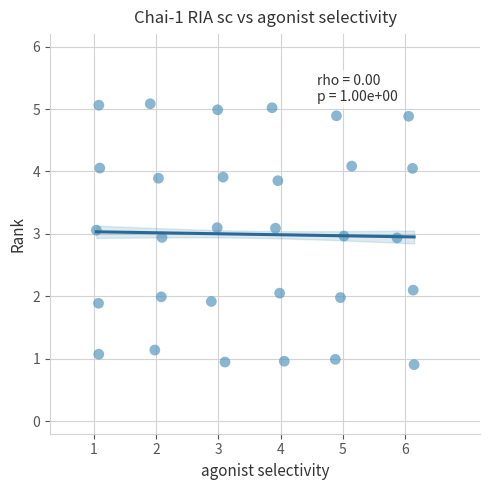

What is the range of Y values (max minus min)?

4.2